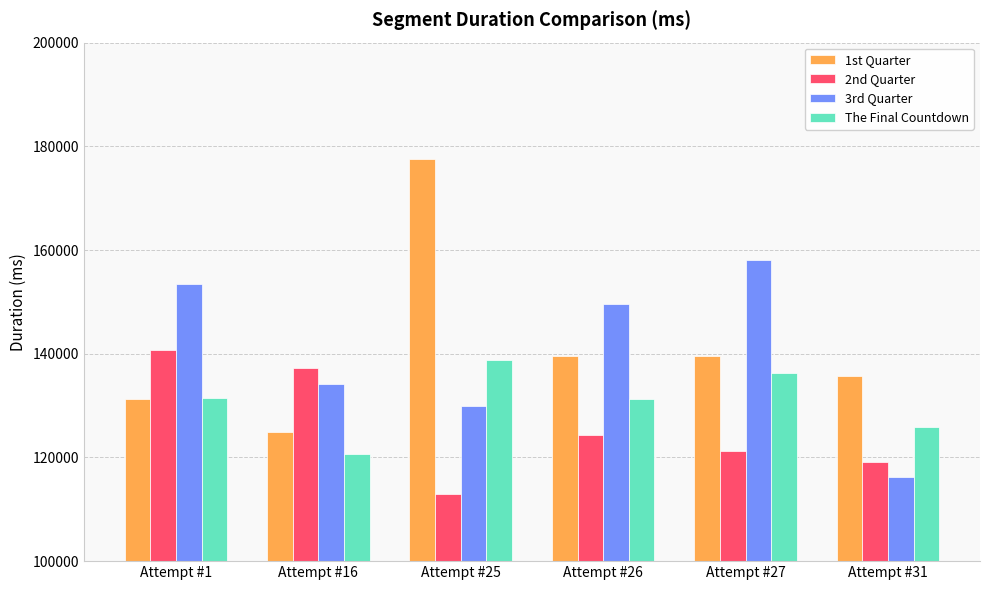

What are all the series names shown in the legend?

1st Quarter, 2nd Quarter, 3rd Quarter, The Final Countdown